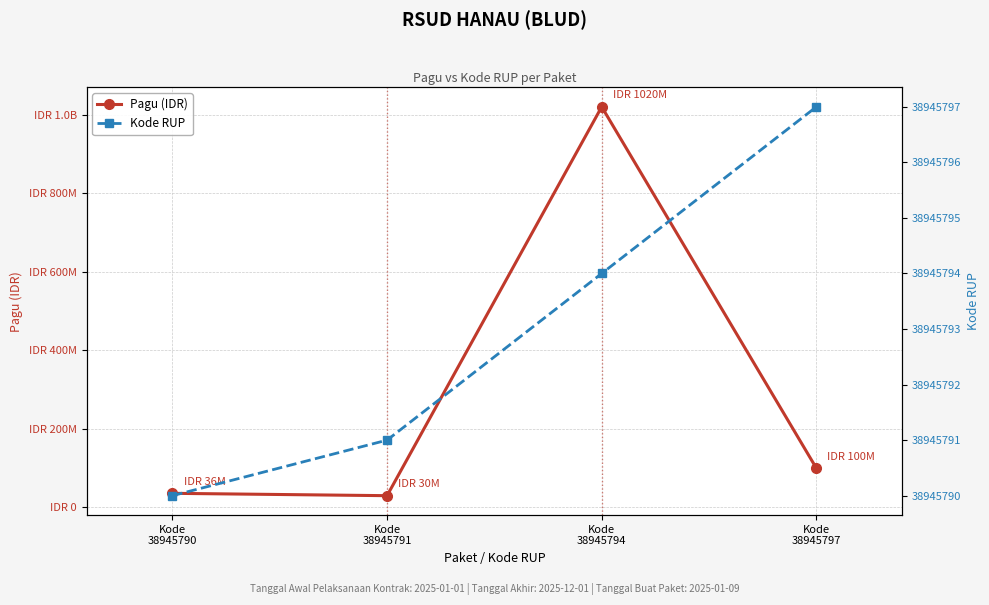

After their last crossing, which series has the higher values: Kode RUP or Pagu (IDR)?

Pagu (IDR)